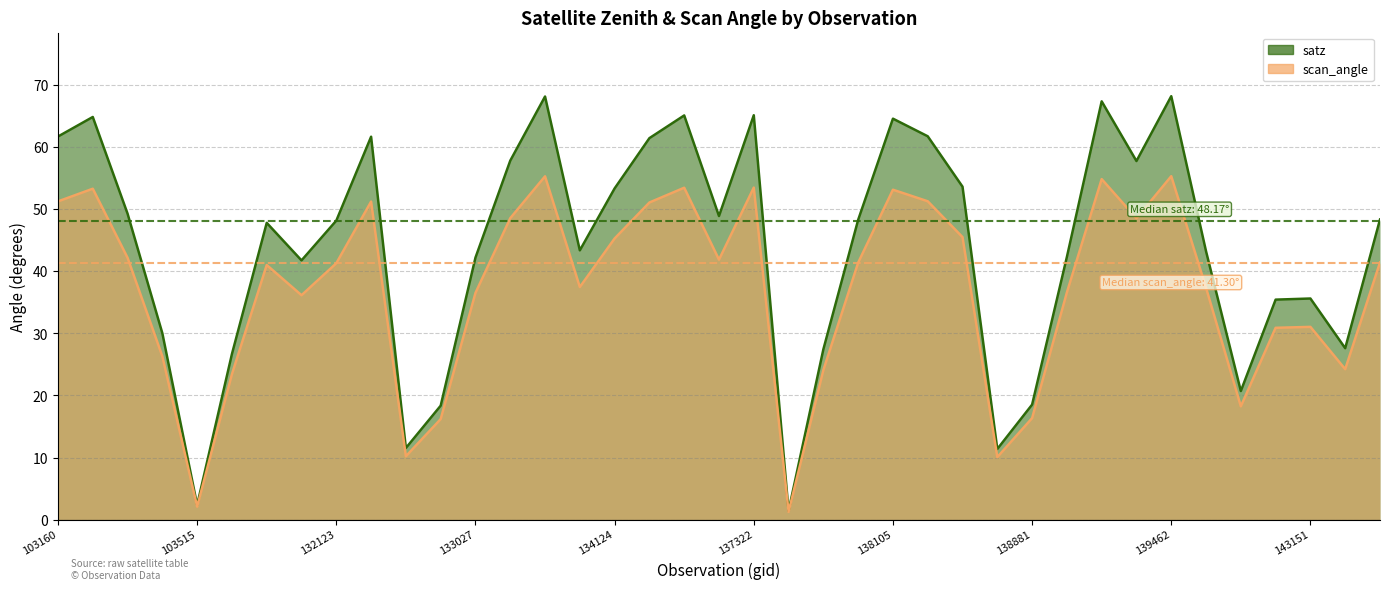

Where is the first local maximum for scan_angle?

103270